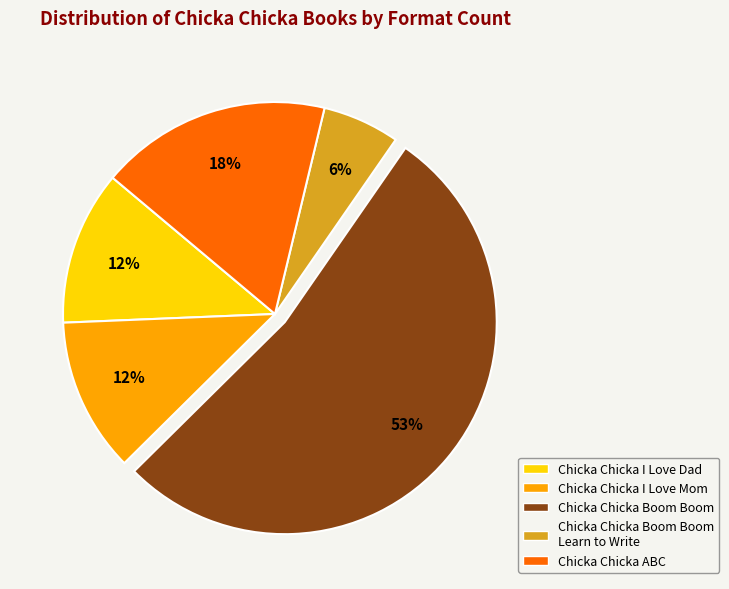

How many segments does this pie chart have?

5